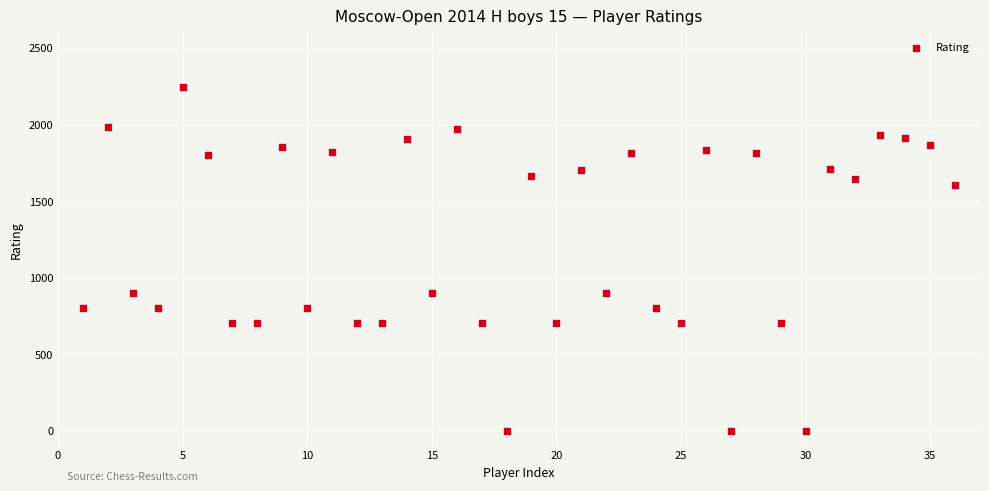

What is the range of Y values (max minus min)?

2244